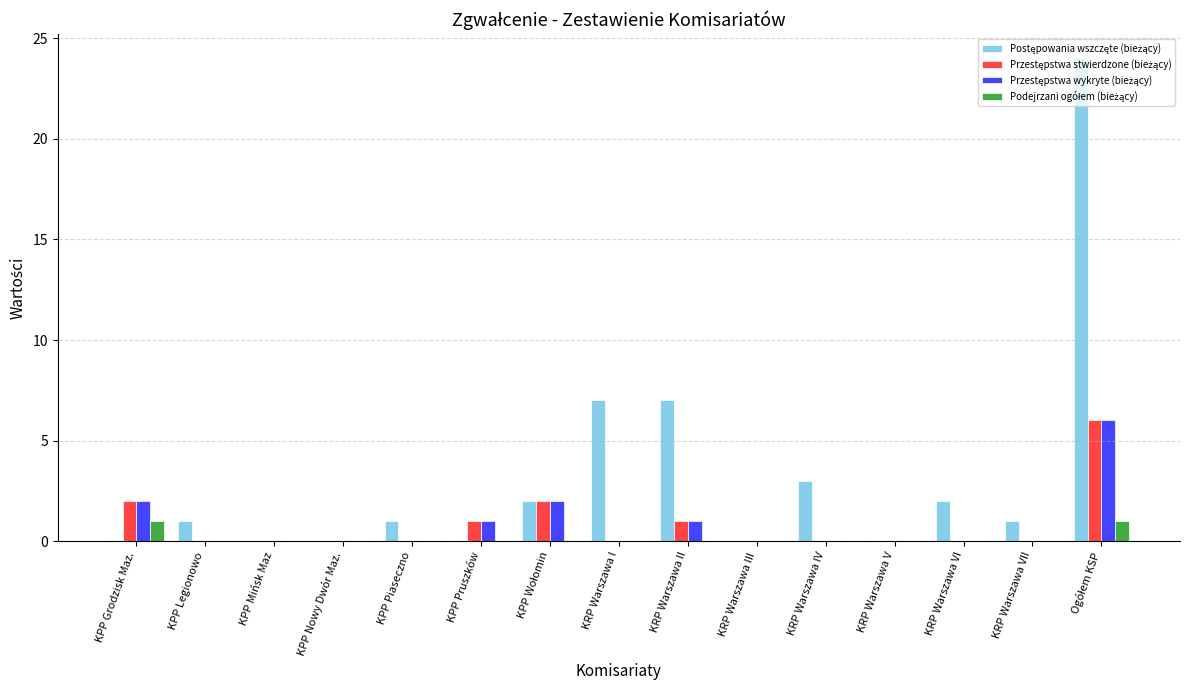

Are the bars grouped side by side (vs. stacked)?

Yes